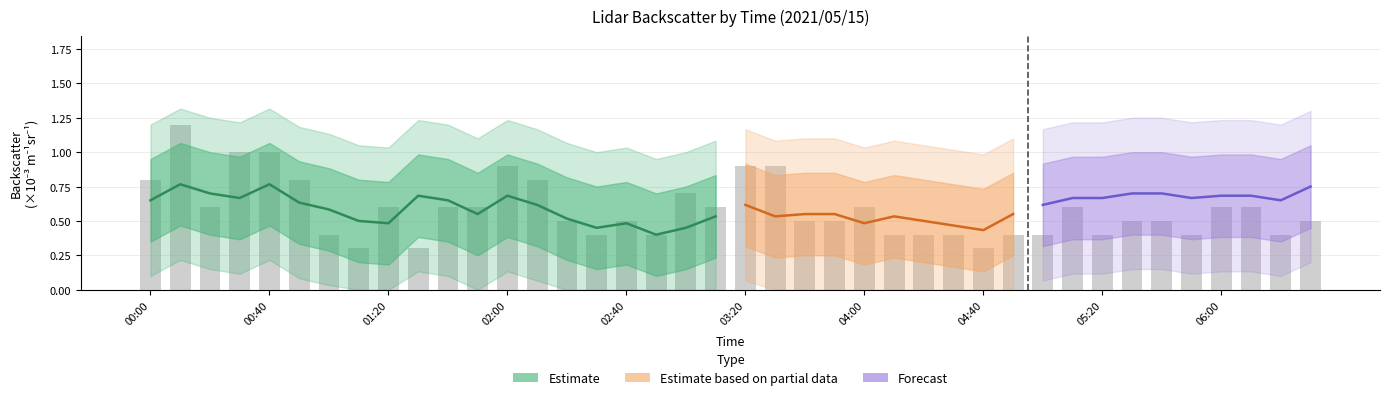

Does the chart contain any negative values?

No